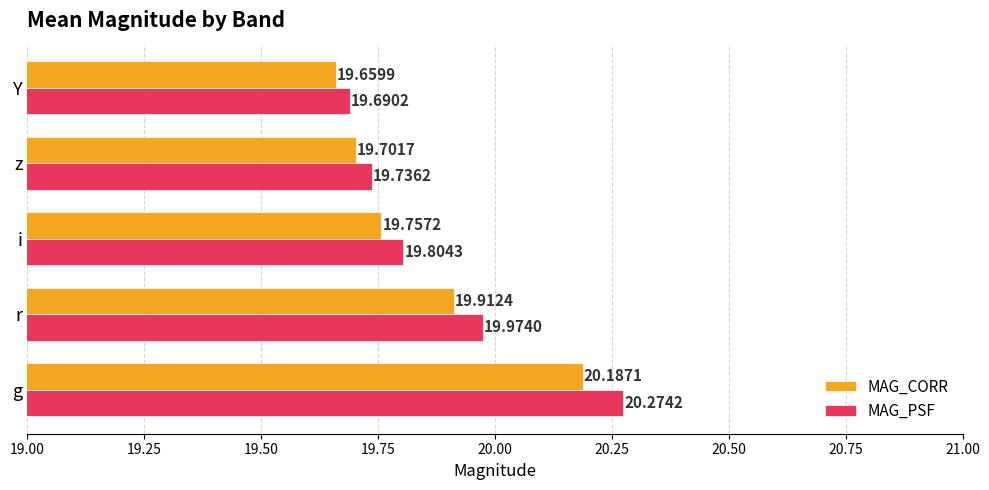

How many series are shown in this chart?

2